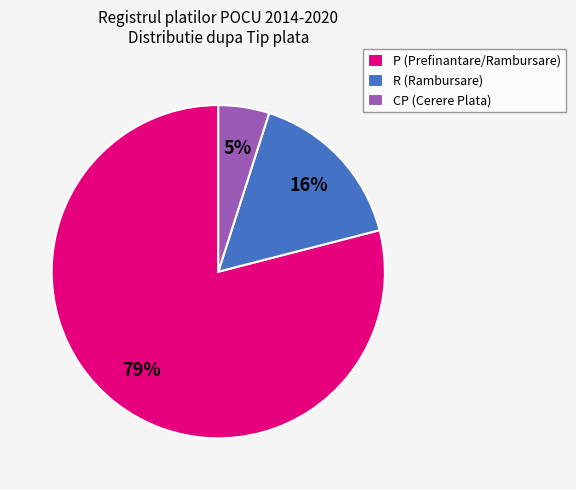

Do P and R together represent more than half of the pie?

Yes